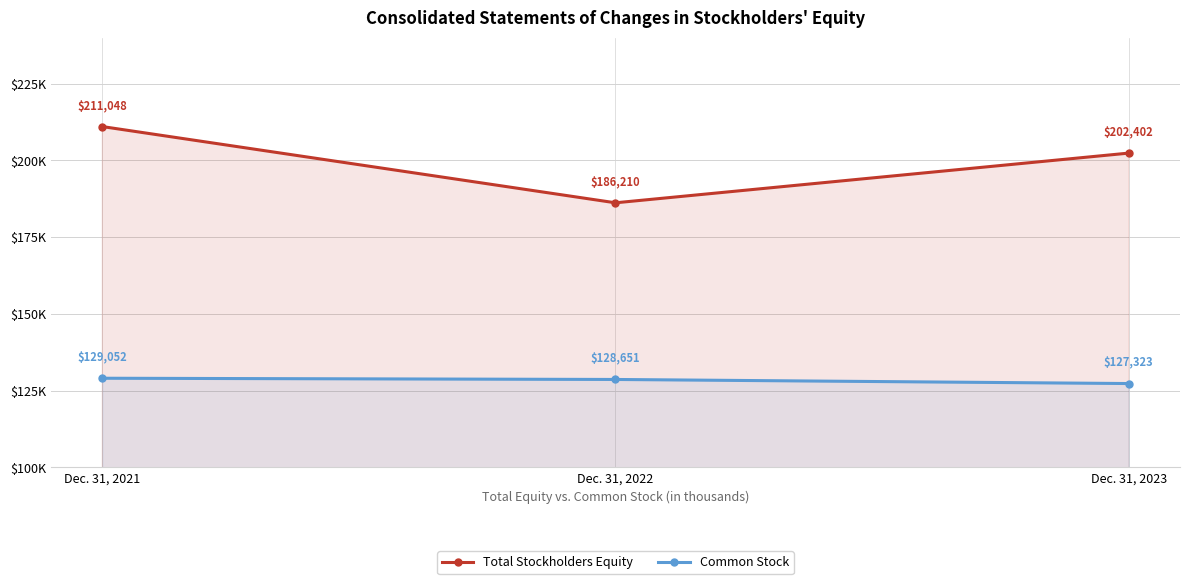

Count the Common Stock values in the range 127323 to 129052.

3